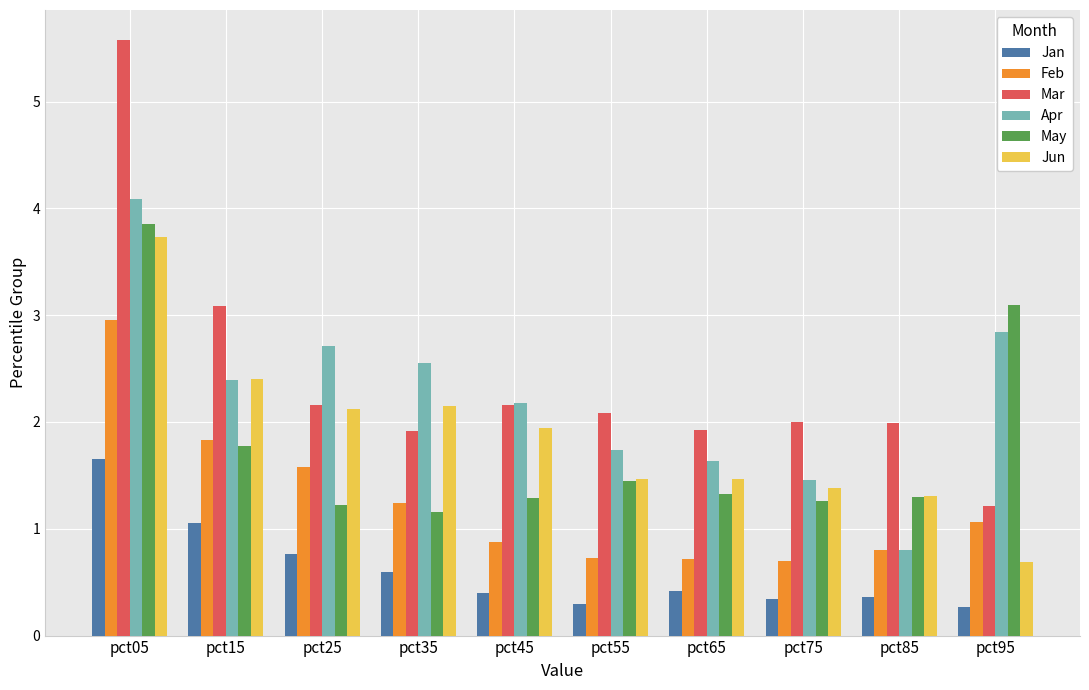

Between pct05 and pct55, which series saw the biggest shift?

Mar